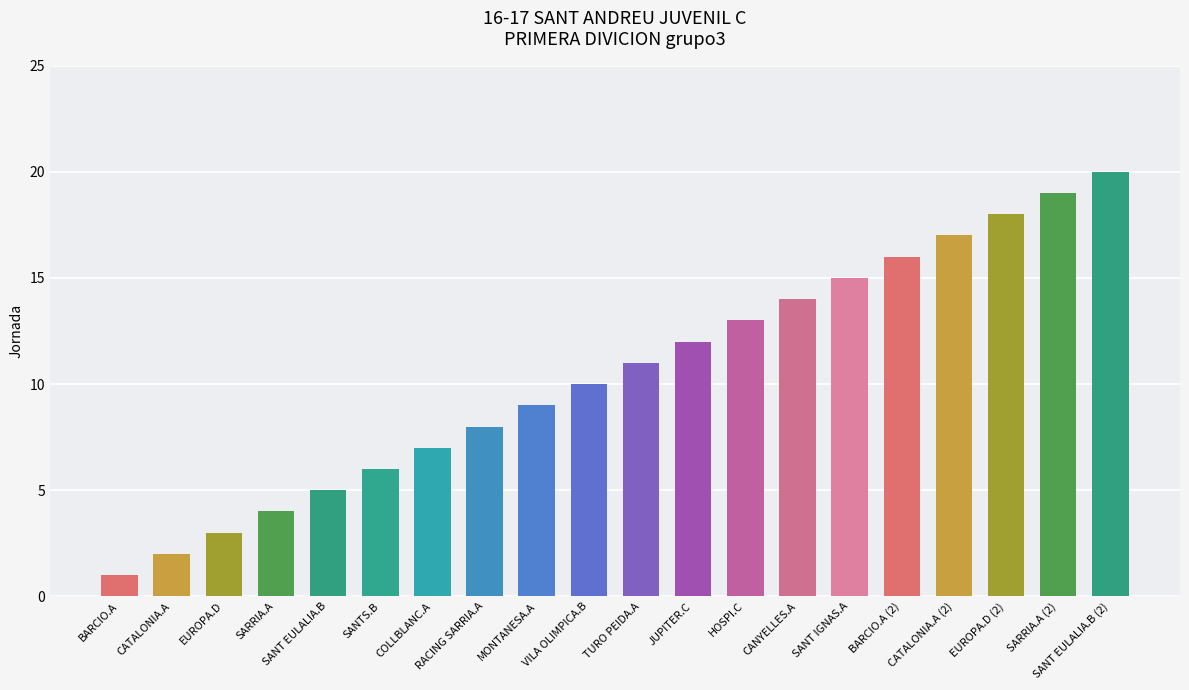

Are the bars horizontal?

No